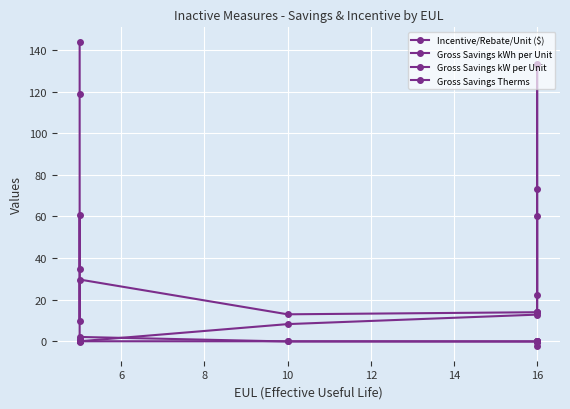

At which label does Gross Savings Therms reach its minimum?

16